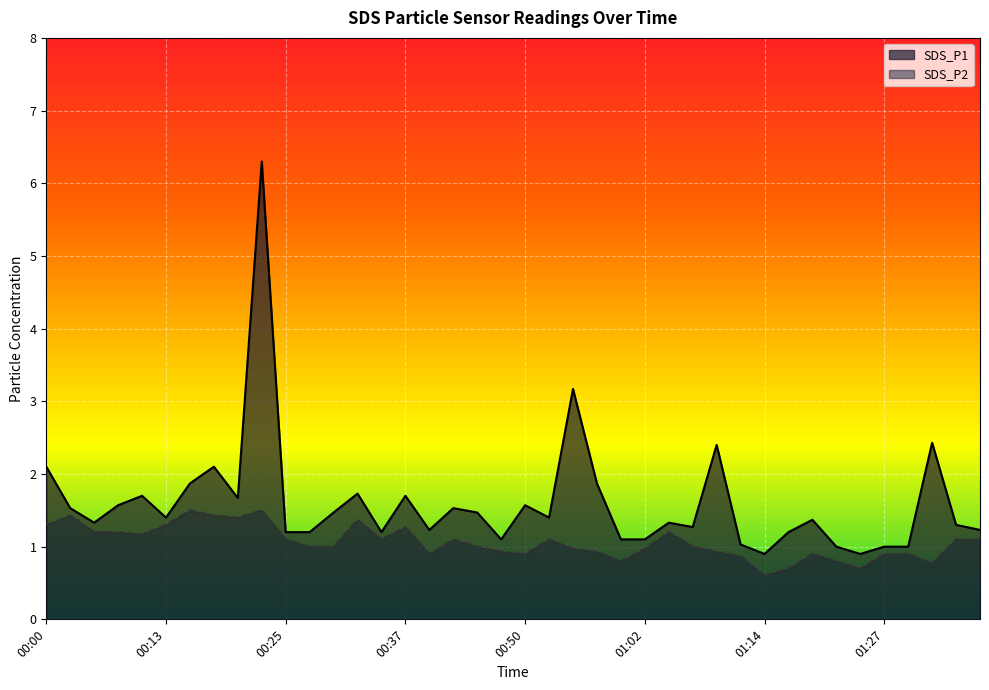

Where is the first local minimum for SDS_P1?

00:05